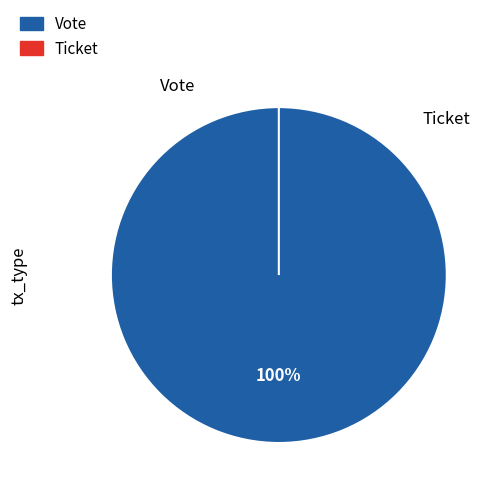

How many segments does this pie chart have?

2